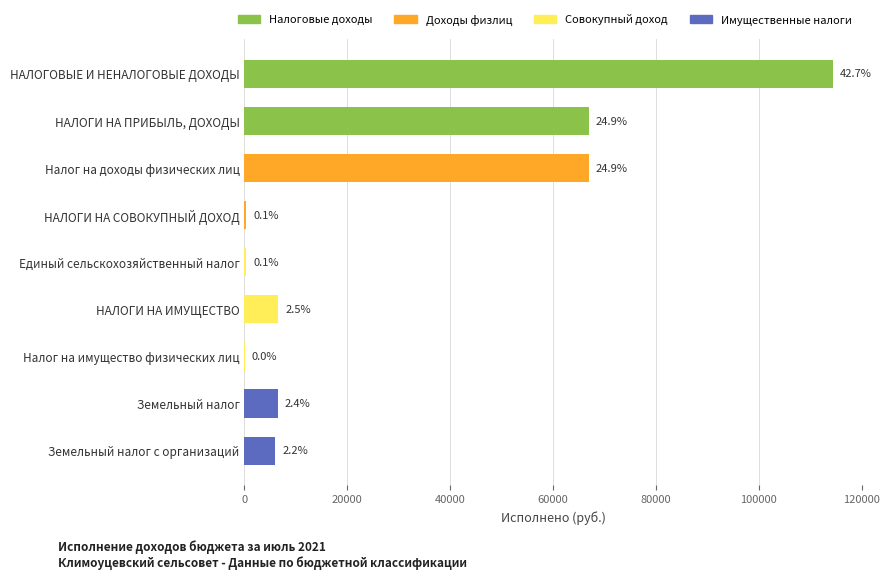

The value at НАЛОГИ НА СОВОКУПНЫЙ ДОХОД is 383.7. True or false?

True